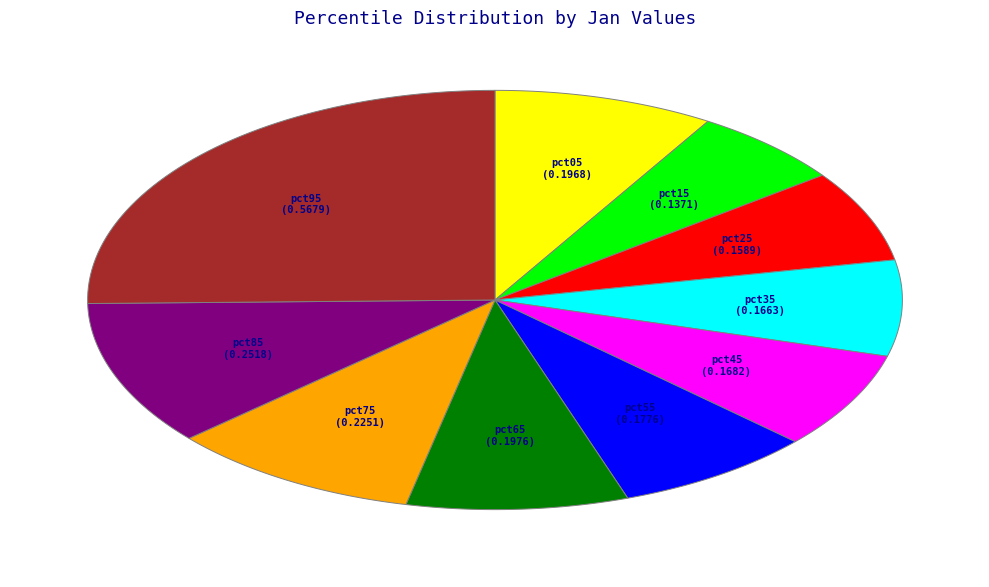

Combined, do pct15 and pct65 account for over 50%?

No